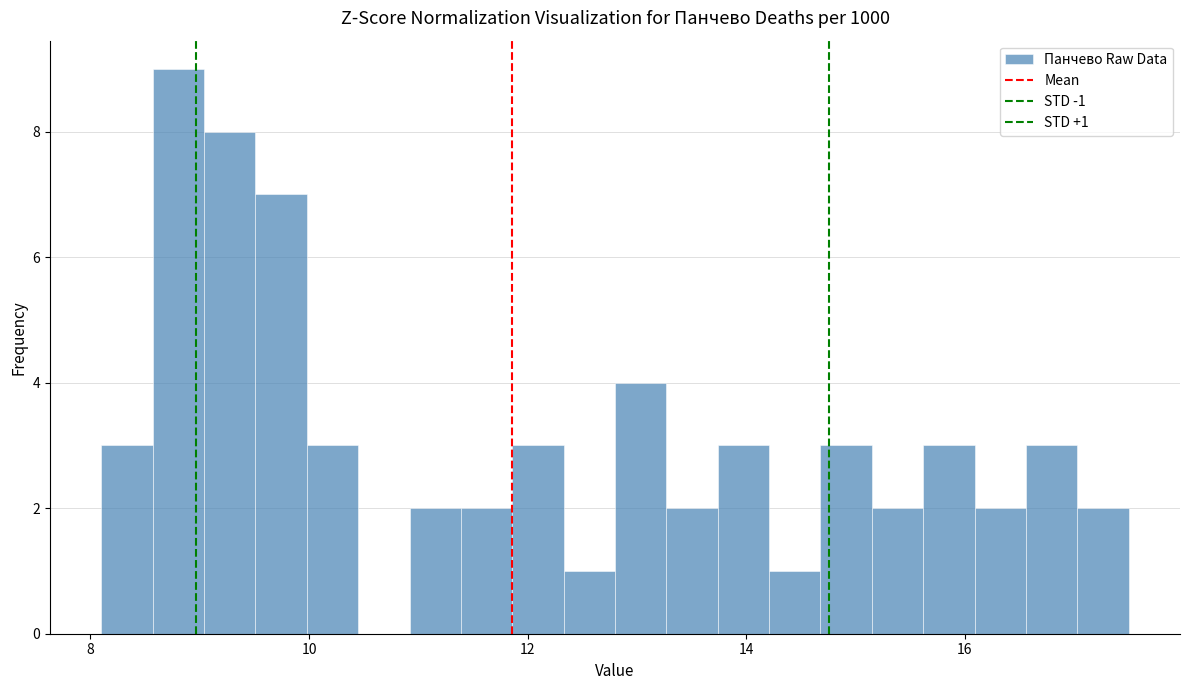

Around what value on the x-axis is the tallest bar? Give the approximate position of its centre, as read against the axis.

8.8